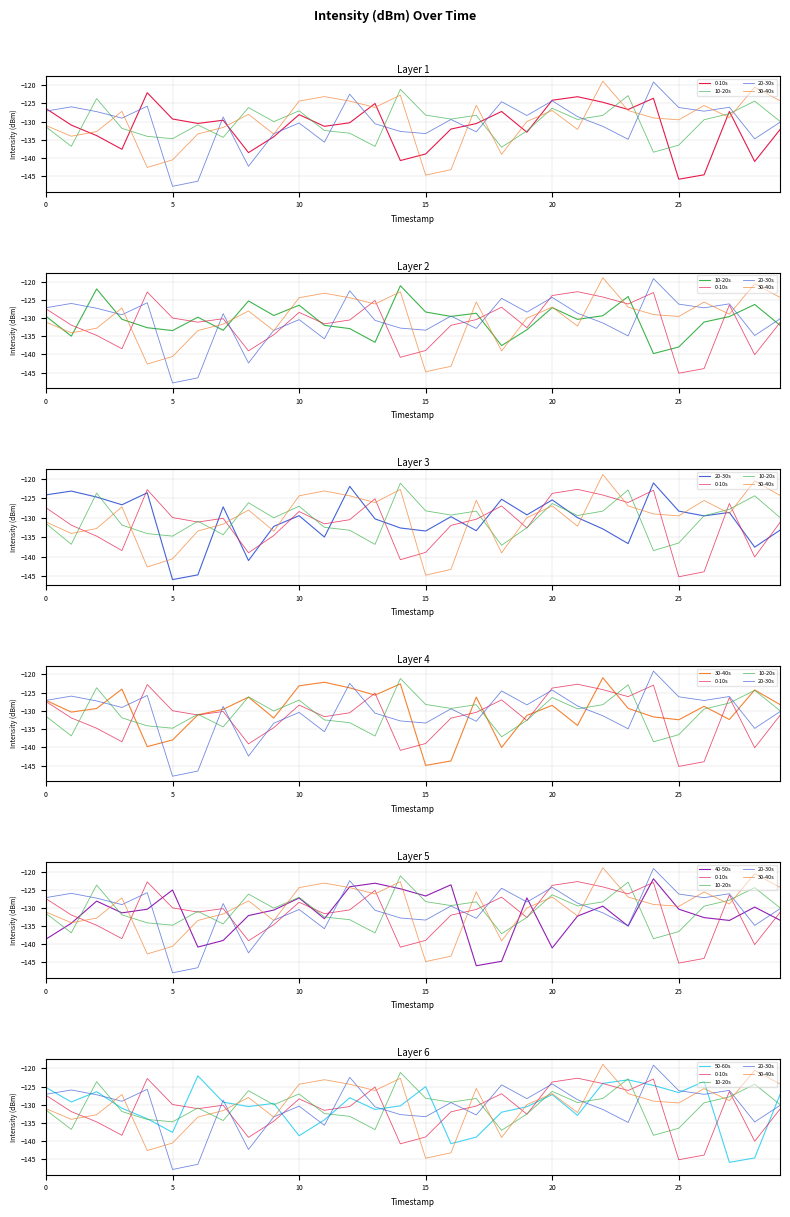

How many distinct data groups are displayed?

6